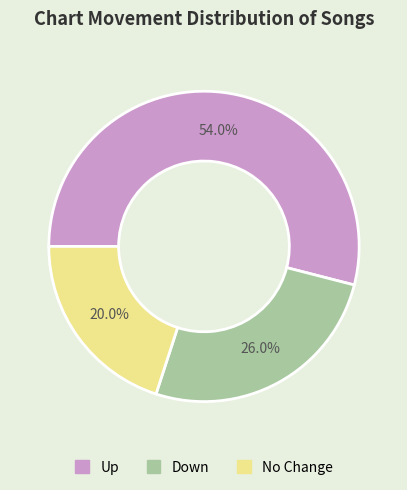

Is there a majority slice in this chart?

Yes